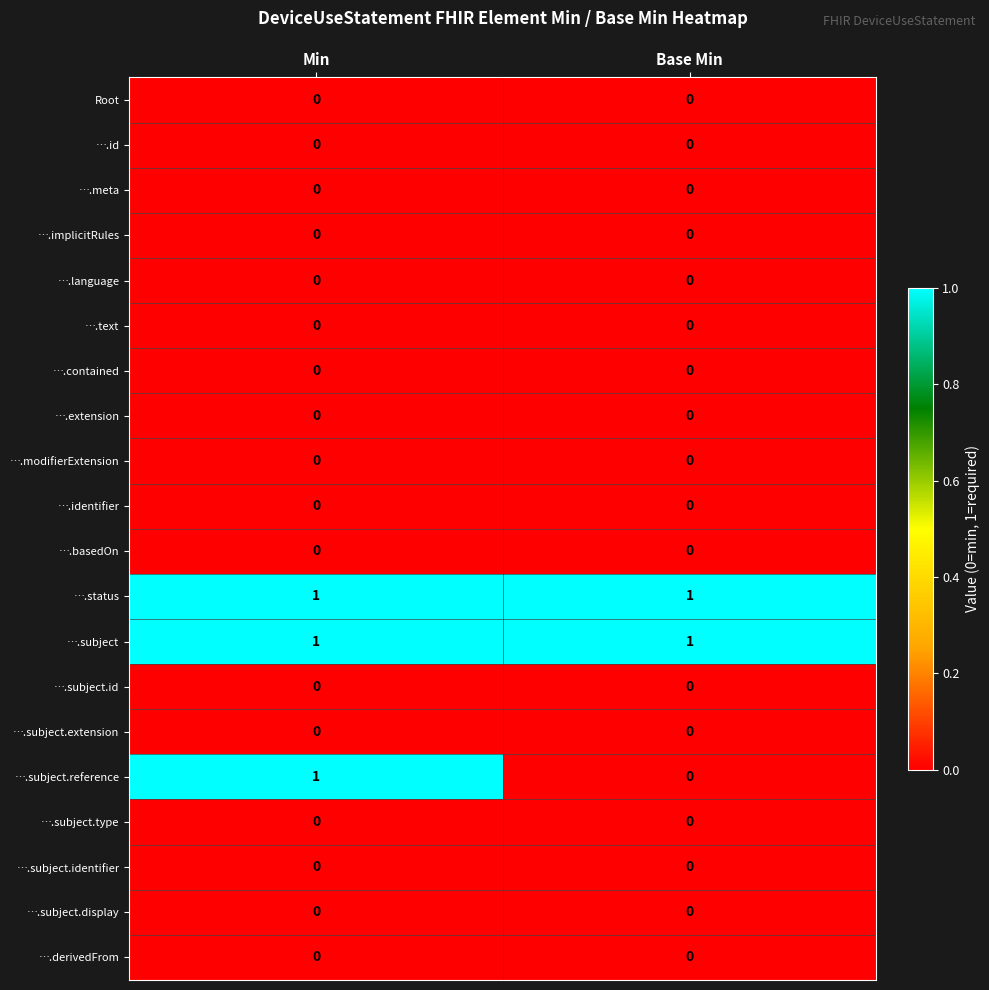

Between Min and Base Min, which series saw the biggest shift?

….subject.reference